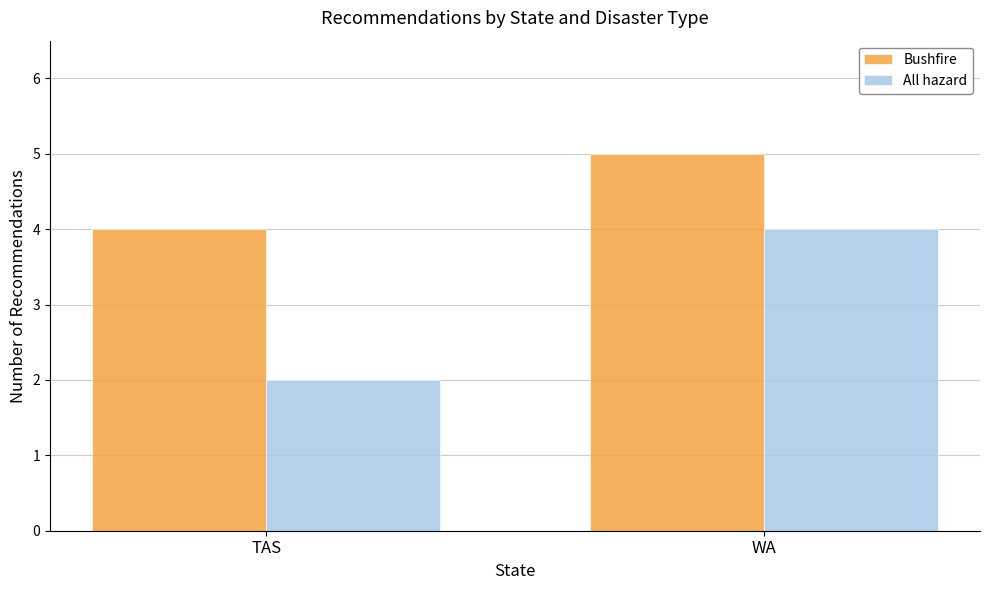

Reading right to left, transcribe all the data shown in this chart.

Bushfire: 5	4
All hazard: 4	2